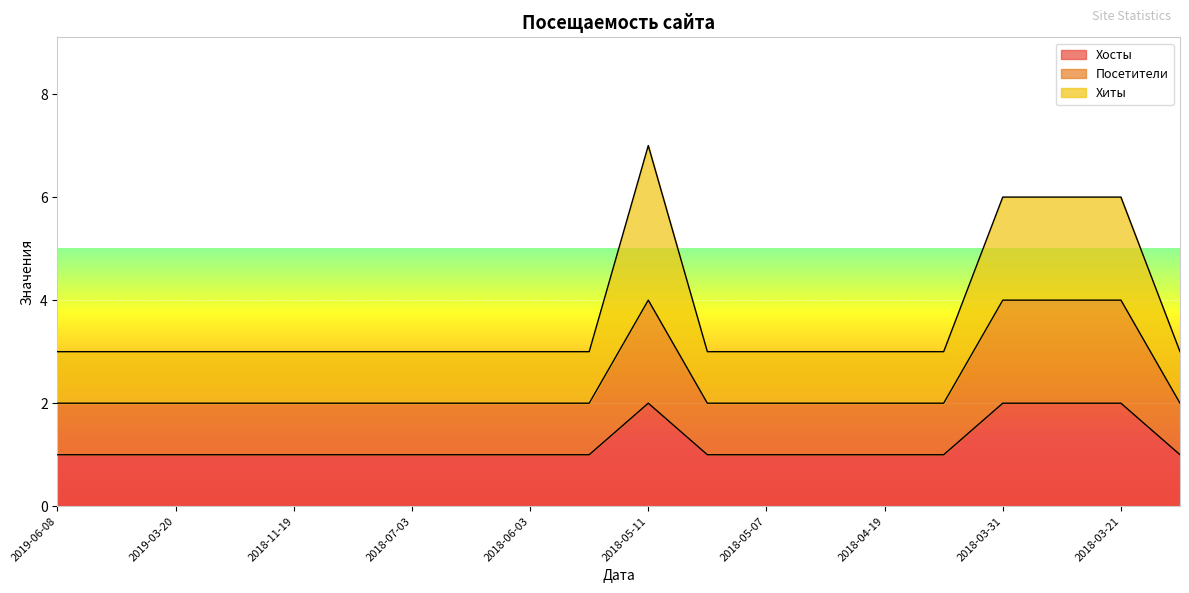

Where is Хосты nearest to the value 1?

2019-06-08